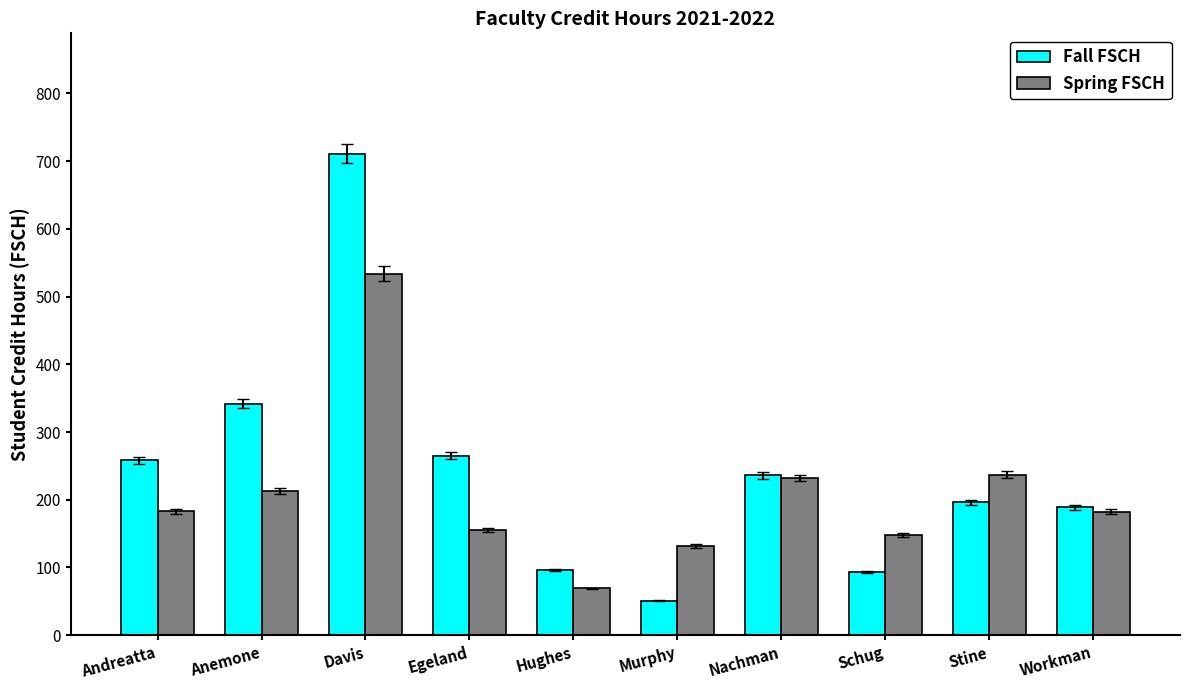

What value does the Fall FSCH series have at Workman?

189